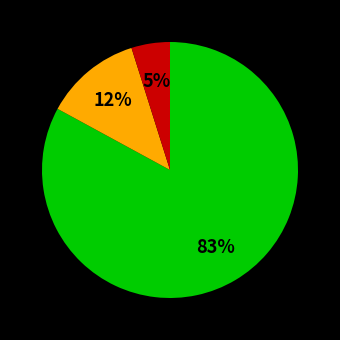

To the nearest percent, what is the difference between the largest and smallest slice percentages?

78%